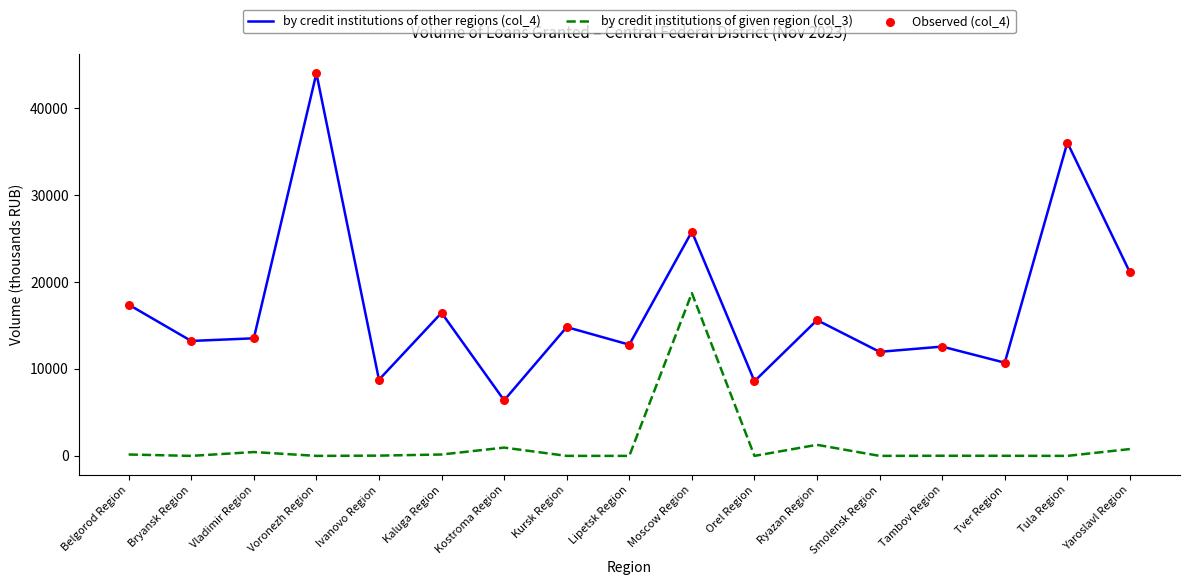

True or false: by credit institutions of given region (col_3) and by credit institutions of other regions (col_4) intersect in this chart.

False